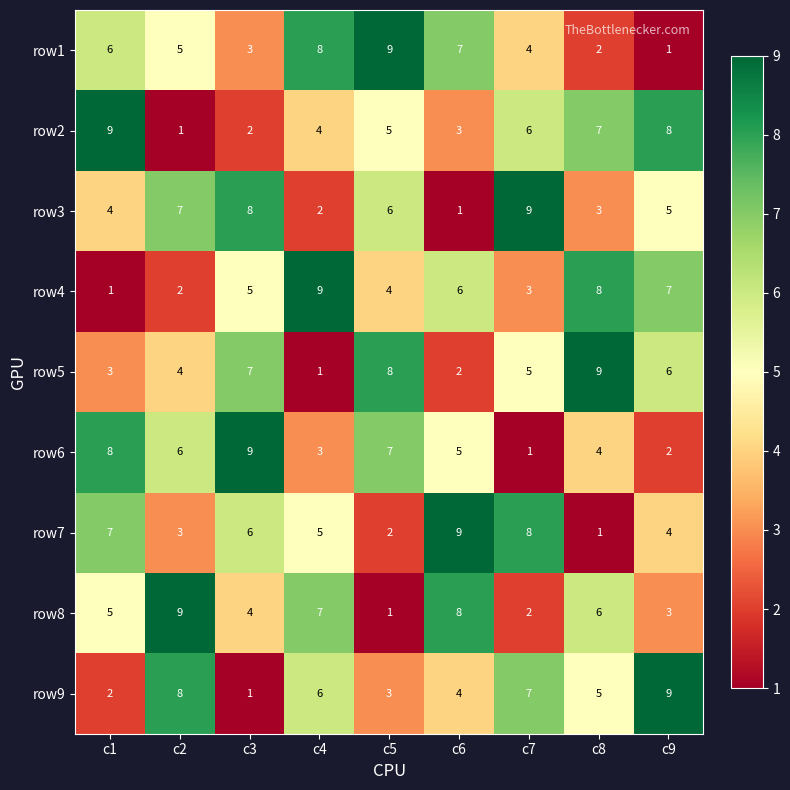

What is the difference between the second highest and second lowest values in the row1 series?

6